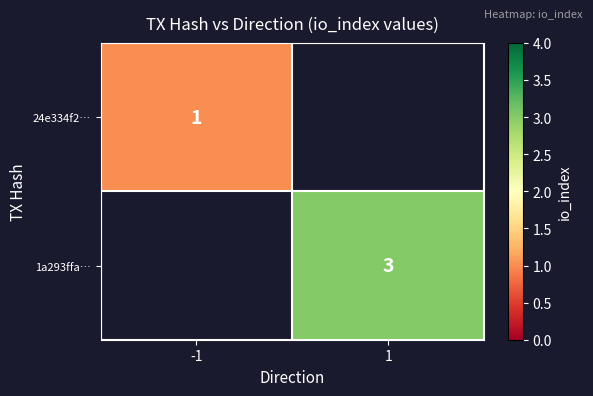

Is the value of 1a293ffa… at 1 greater than the value of 24e334f2… at -1?

Yes